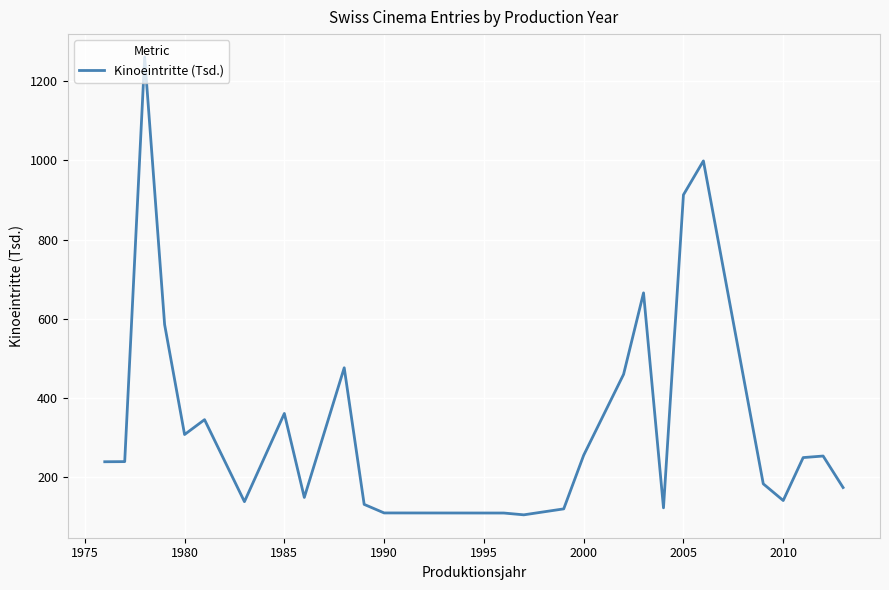

What is the greatest value displayed?

1261.3